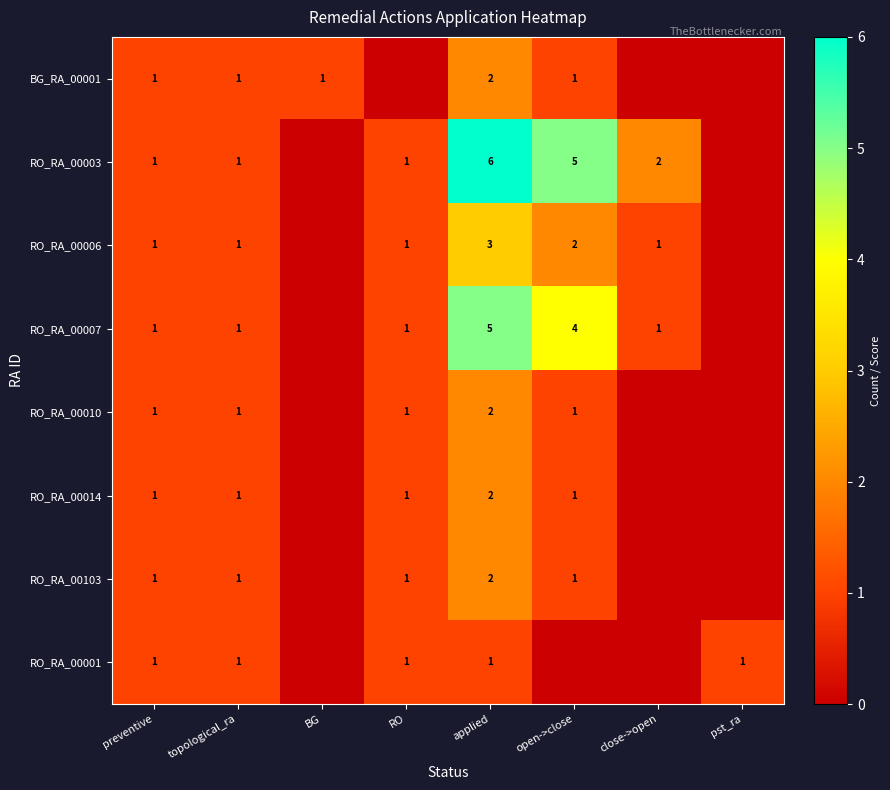

At which category is the sum across all series the highest?

applied